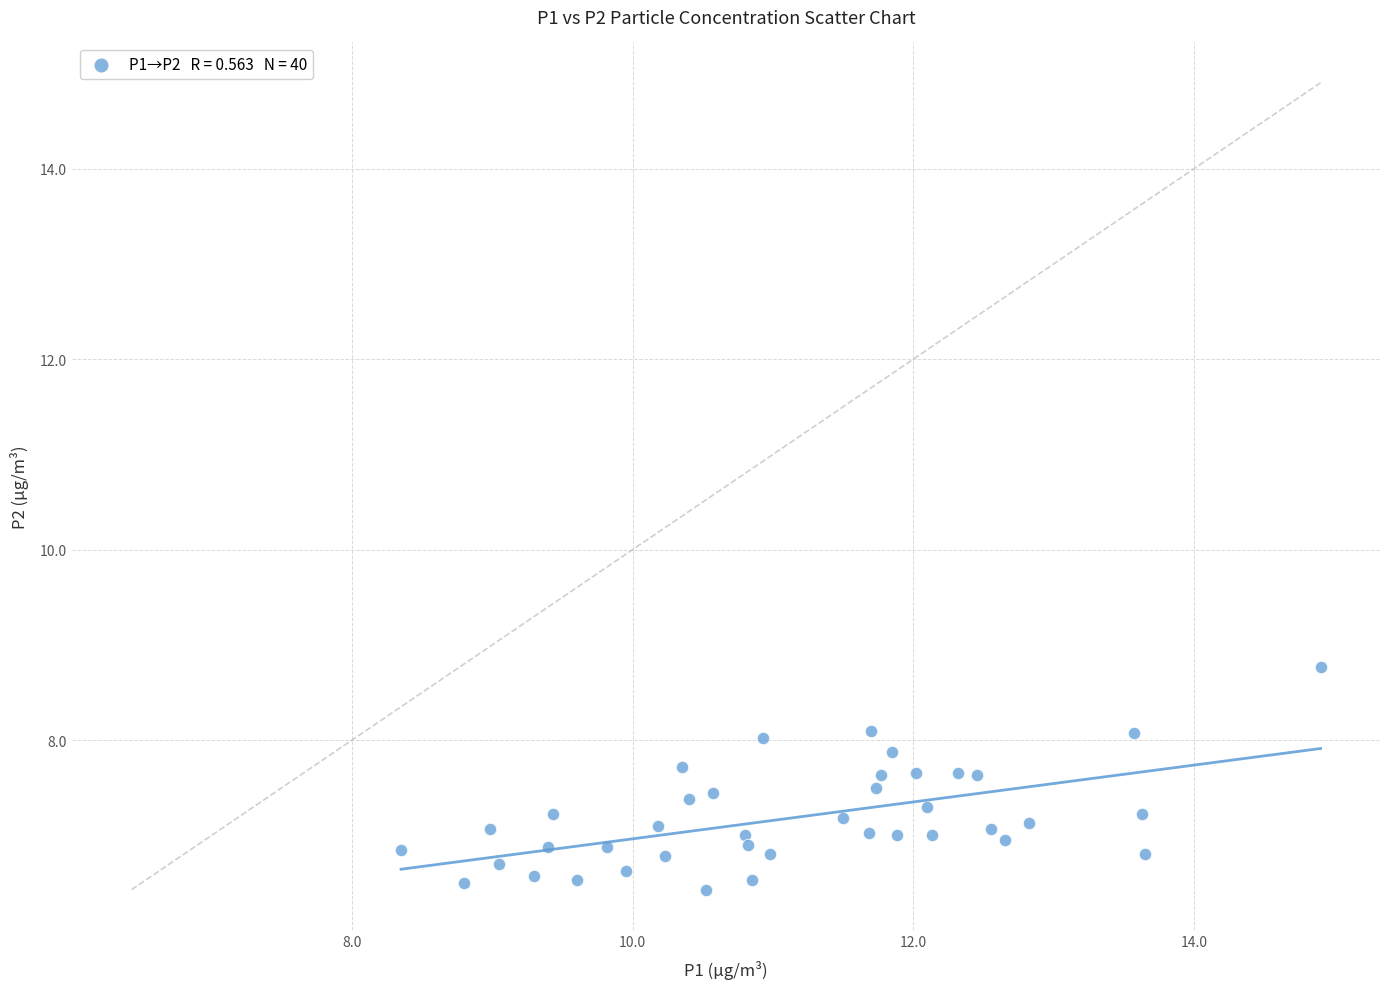

What is the range of Y values (max minus min)?

2.3